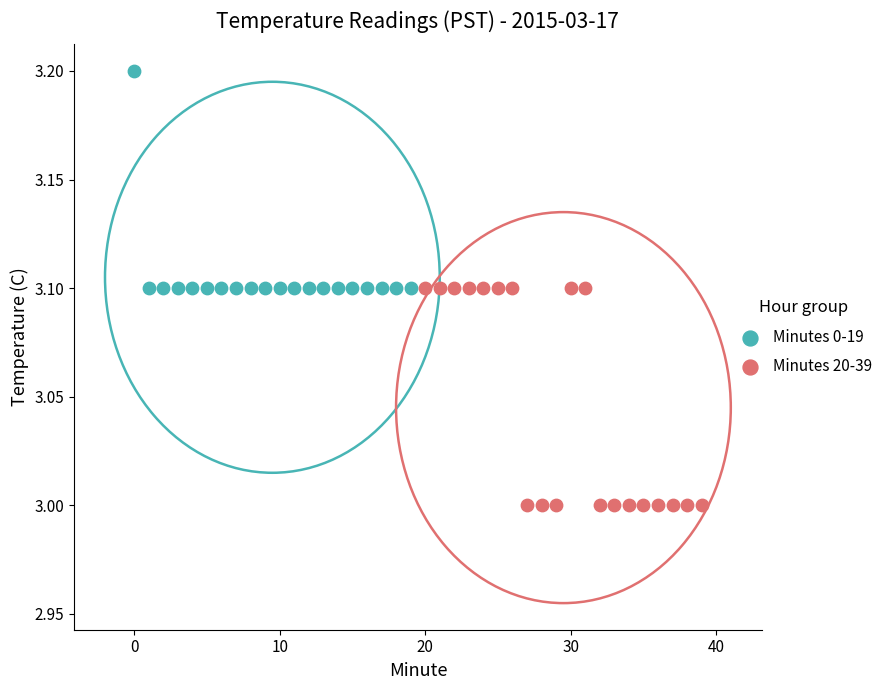

What are all the series names shown in the legend?

Minutes 0-19, Minutes 20-39